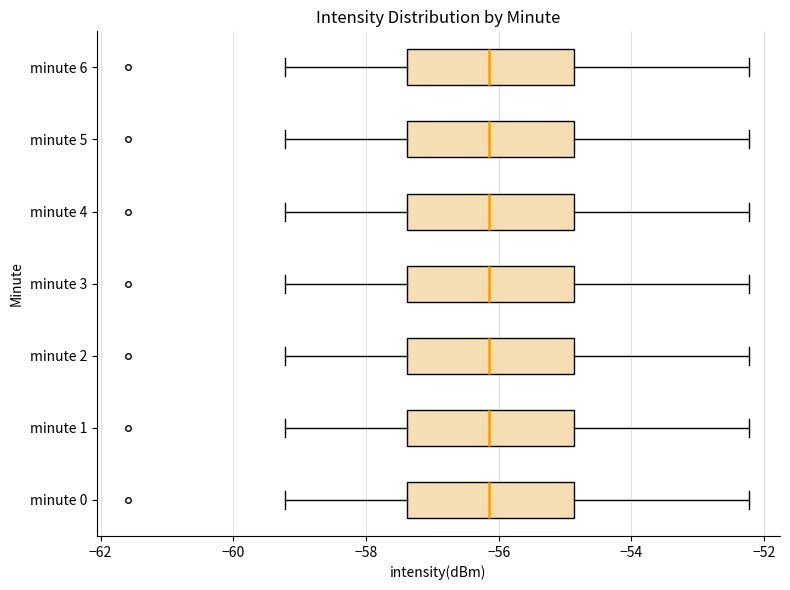

Reading bottom to top, transcribe this box plot: for each box, give where its median line is, the range the box spans, and where its two whiskers end, as read against the x-axis. The values are not printed on the chart, so give them approximately, as read against the axis.

minute 0: median -56.2, box -57.4 to -54.8, whiskers -59.2 to -52.2
minute 1: median -56.2, box -57.4 to -54.8, whiskers -59.2 to -52.2
minute 2: median -56.2, box -57.4 to -54.8, whiskers -59.2 to -52.2
minute 3: median -56.2, box -57.4 to -54.8, whiskers -59.2 to -52.2
minute 4: median -56.2, box -57.4 to -54.8, whiskers -59.2 to -52.2
minute 5: median -56.2, box -57.4 to -54.8, whiskers -59.2 to -52.2
minute 6: median -56.2, box -57.4 to -54.8, whiskers -59.2 to -52.2